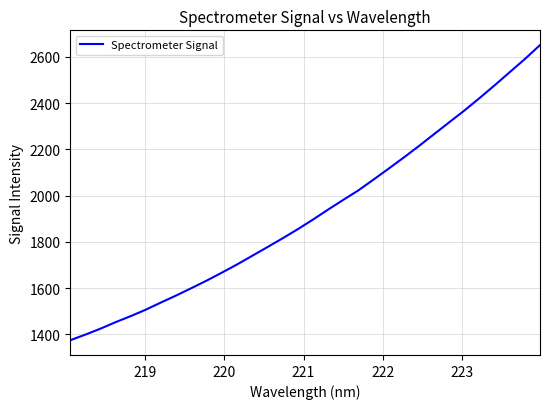

What is the smallest value displayed?

1374.6